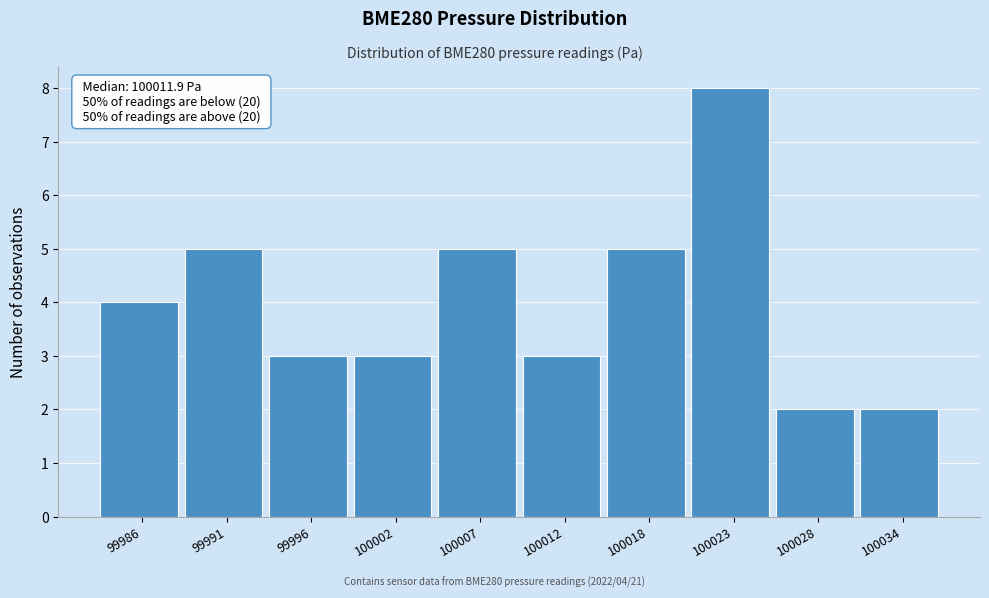

Reading right to left, list all the values displayed in this chart.

2	2	8	5	3	5	3	3	5	4